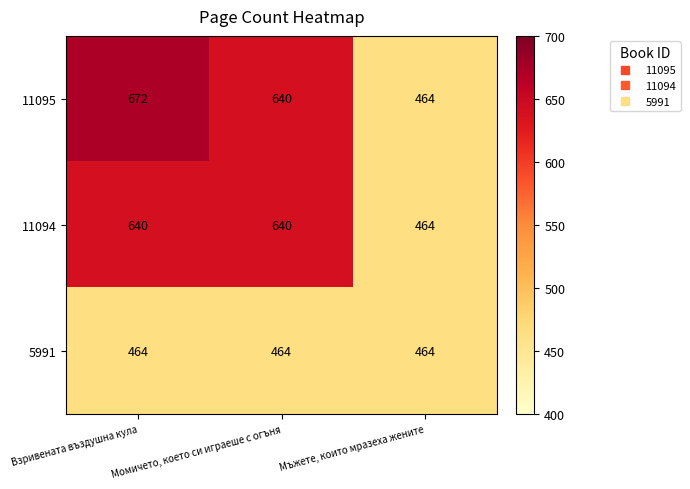

What is the smallest value displayed?

464